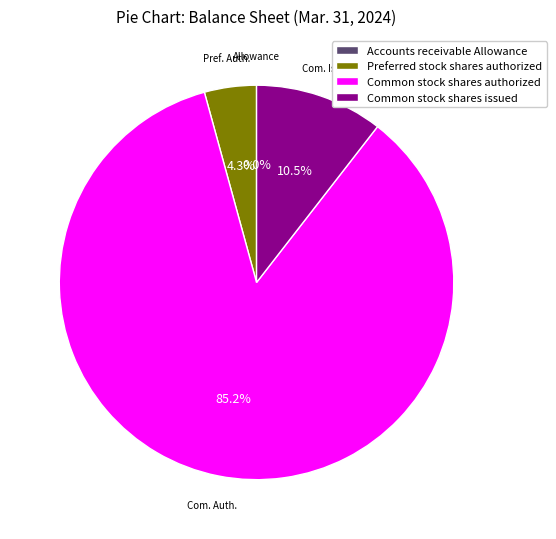

What percentage do Common stock shares authorized and Preferred stock shares authorized together represent?

89.5%